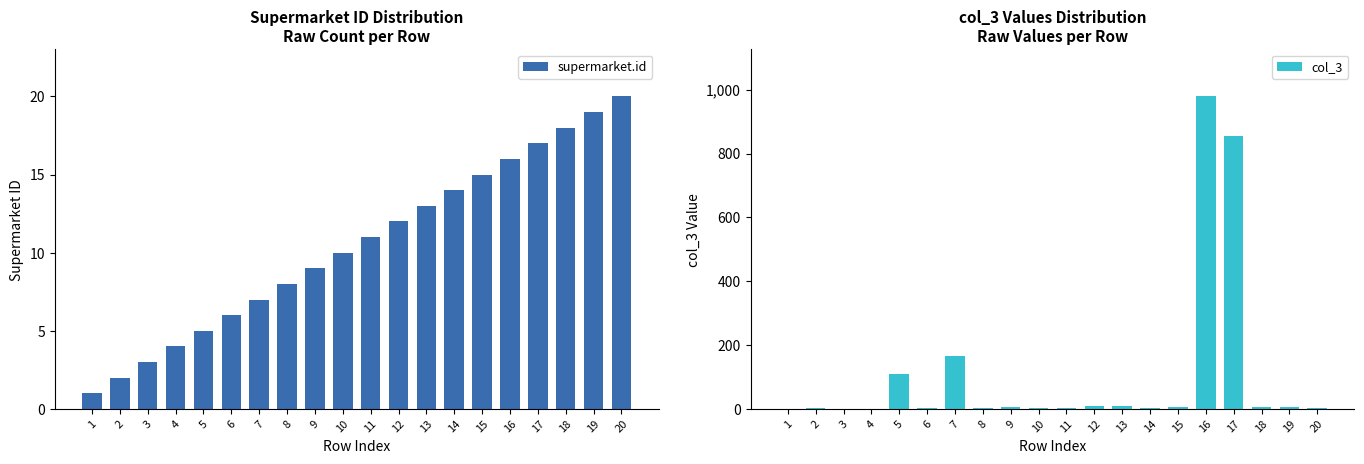

At which label is col_3 closest to 490?

7